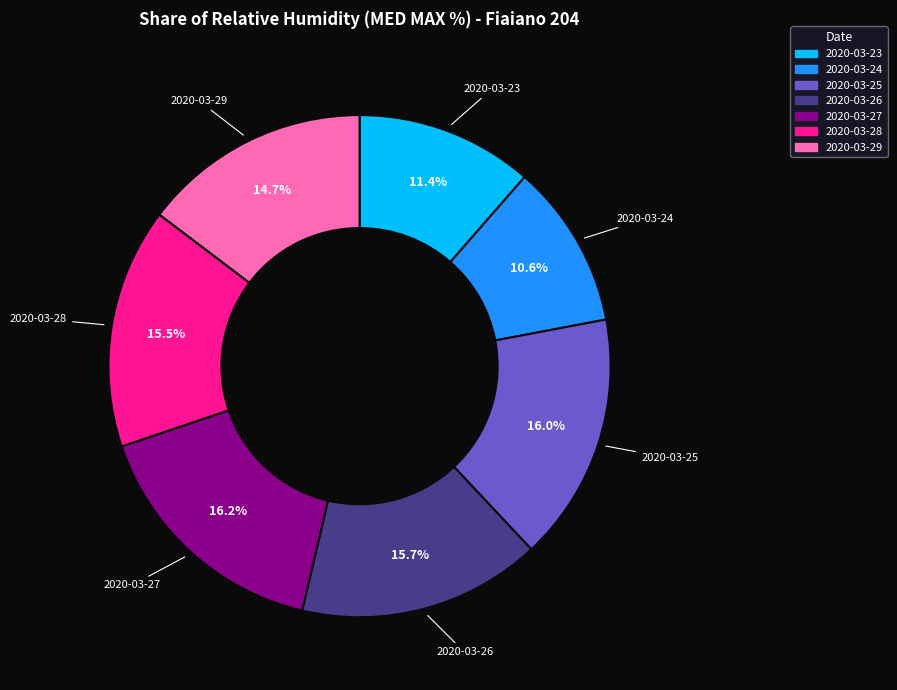

What percentage is the 2020-03-26 slice, to the nearest percent?

16%